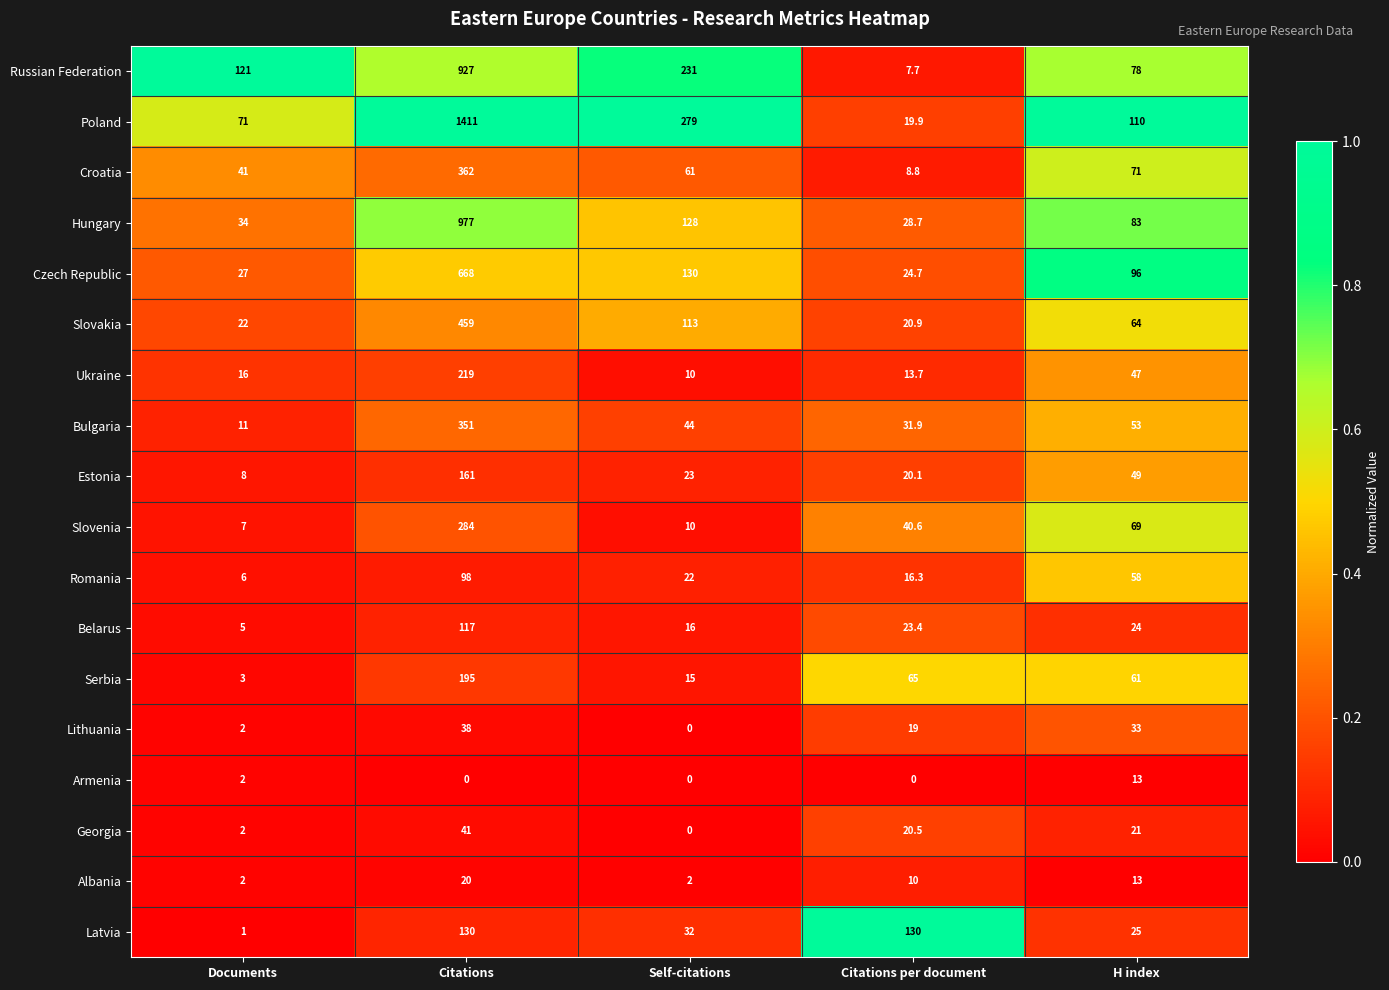

Which series has the widest spread of values?

Poland